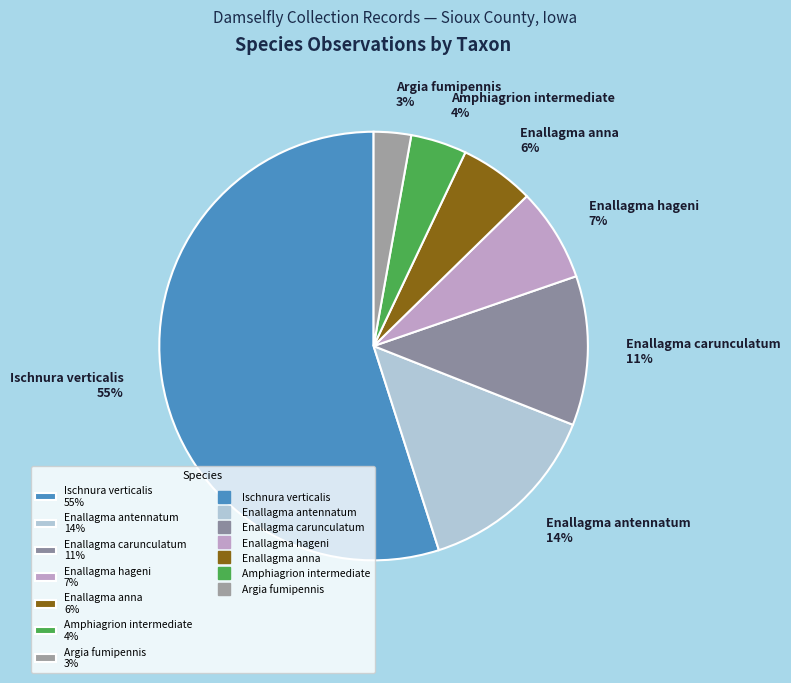

Count the number of slices in the pie.

7